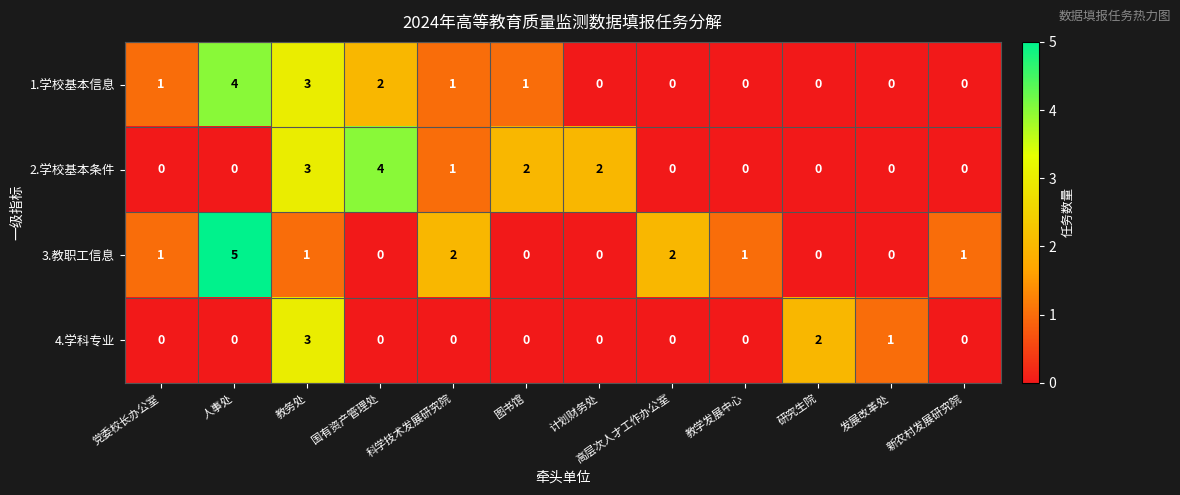

What is the greatest value displayed?

5